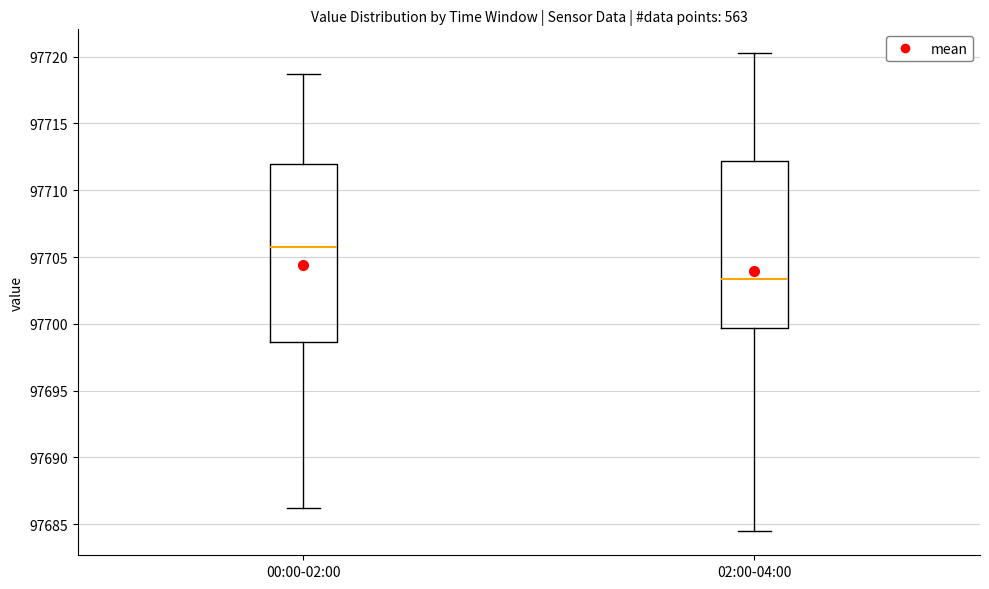

Reading left to right, transcribe this box plot: for each box, give where its median line is, the range the box spans, and where its two whiskers end, as read against the y-axis. The values are not printed on the chart, so give them approximately, as read against the axis.

00:00-02:00: median 97705.5, box 97698.5 to 97712.0, whiskers 97686.0 to 97718.5
02:00-04:00: median 97703.5, box 97699.5 to 97712.0, whiskers 97684.5 to 97720.5